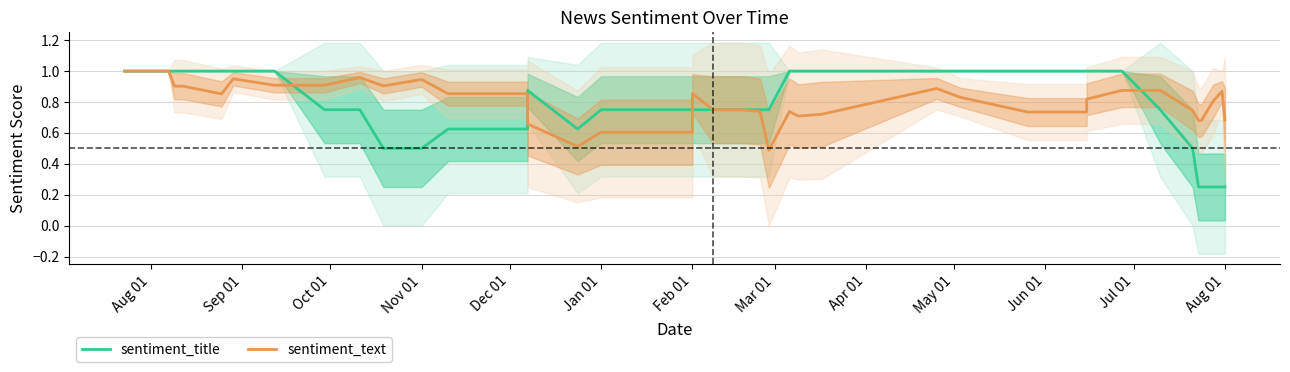

How many lines are shown in the chart?

2